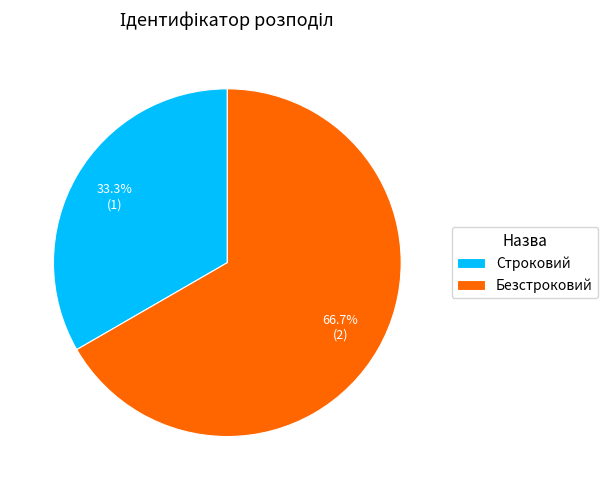

True or false: Безстроковий accounts for 67% of the total.

True